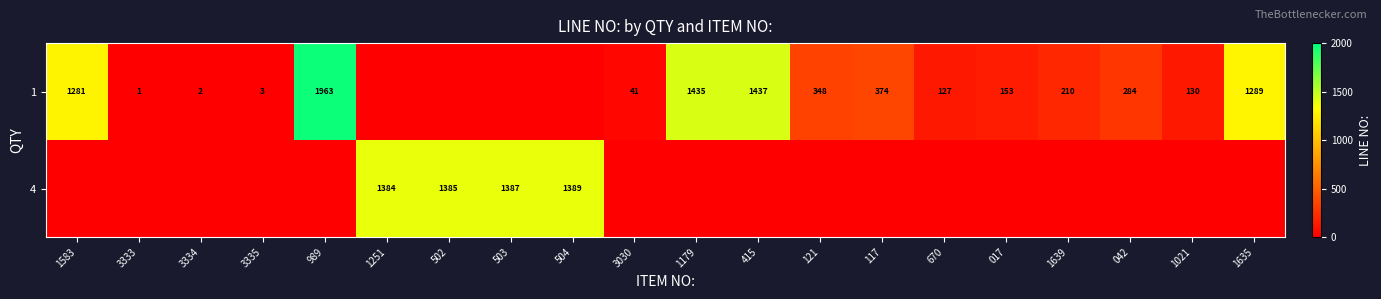

Is it true that 1 equals 327 at 1639?

False